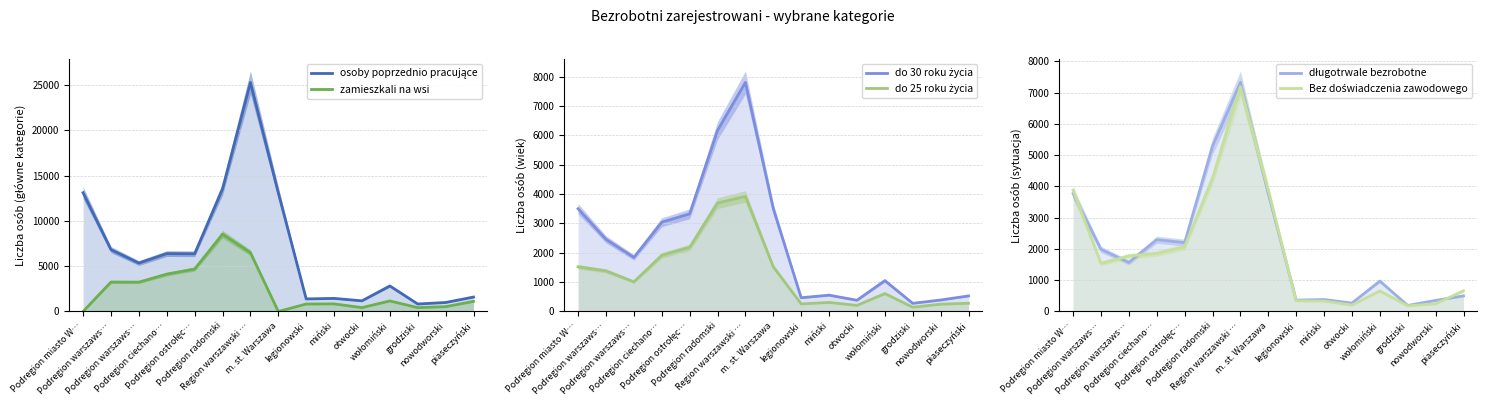

What value does the do 25 roku życia series have at Podregion ostrołęc…, to the nearest 50?

2200